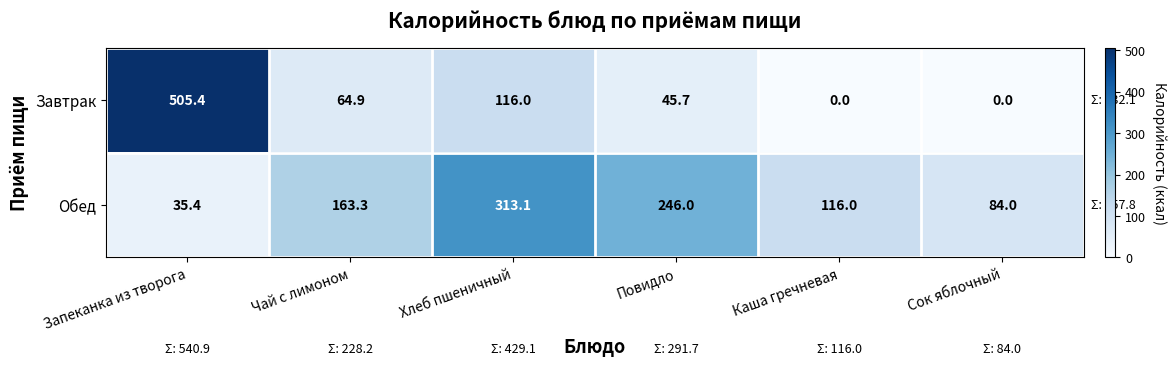

Between Запеканка из творога and Хлеб пшеничный, which series saw the biggest shift?

Завтрак